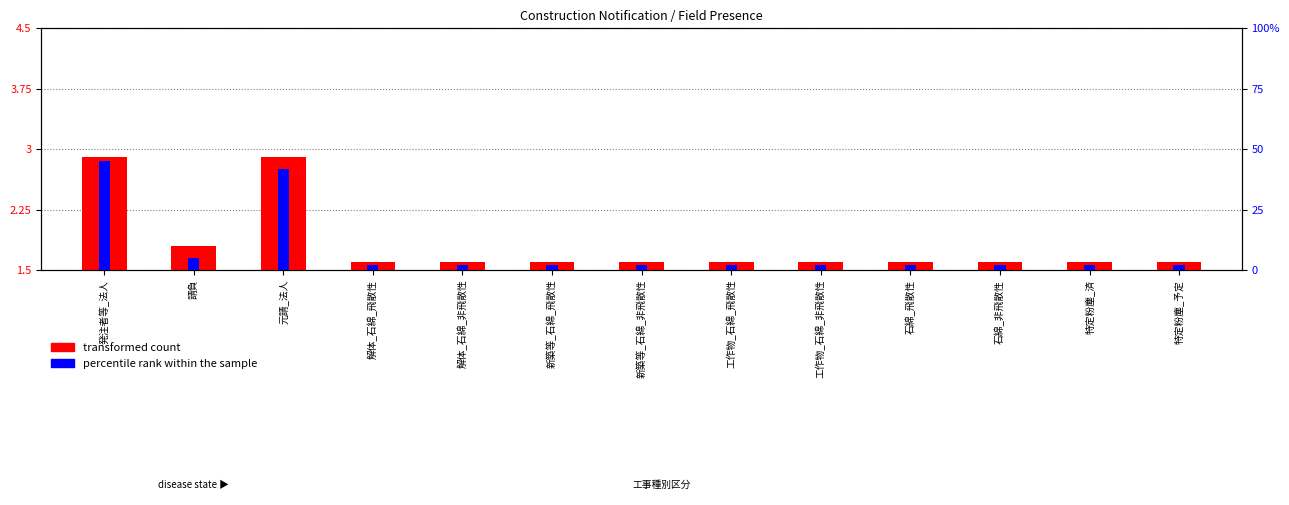

What position from the right is 元請_法人?

11